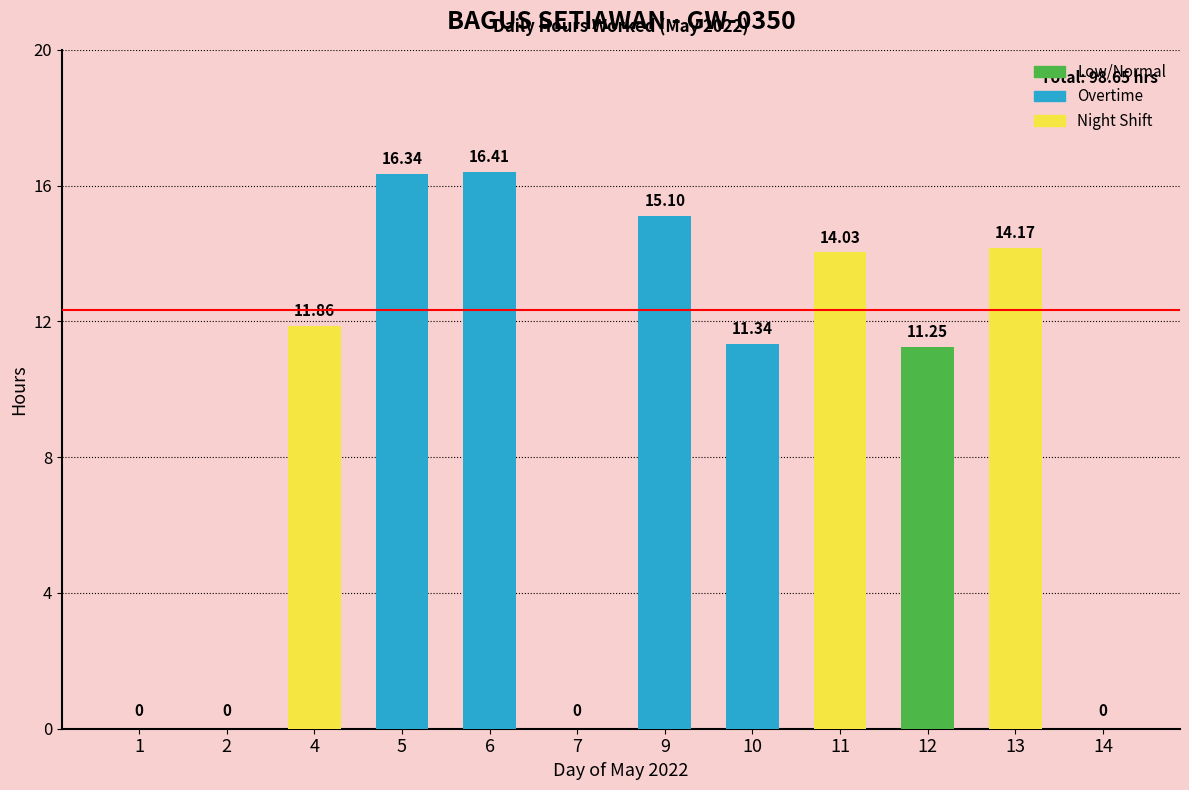

How many series are shown in this chart?

1